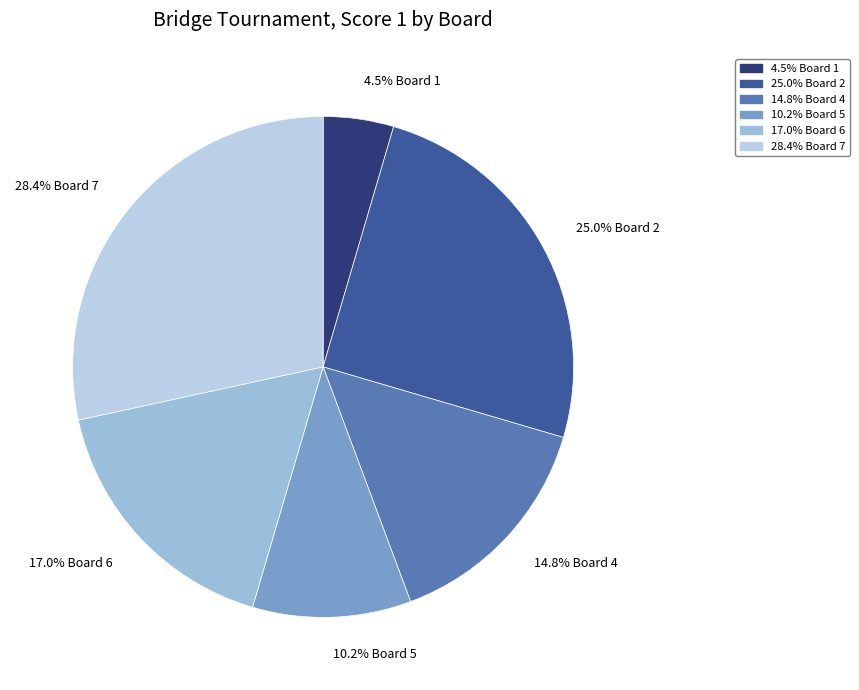

Does any single category account for the majority?

No